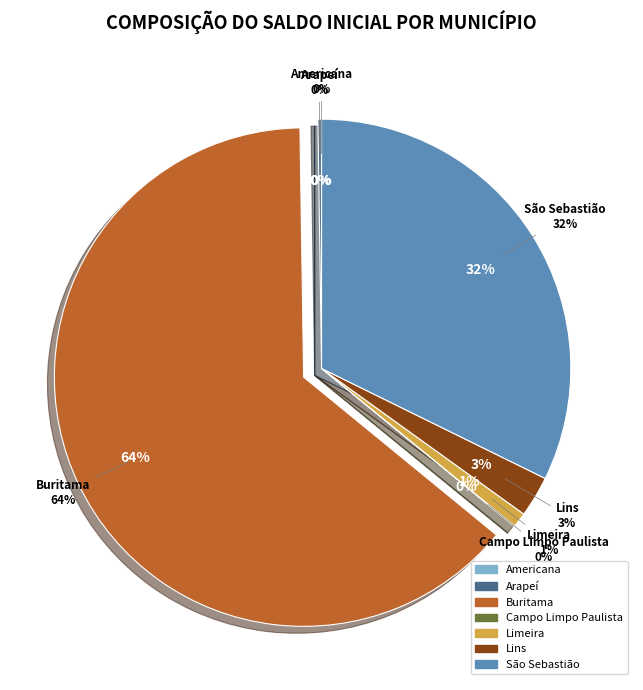

What is the smallest slice in the pie chart?

Americana